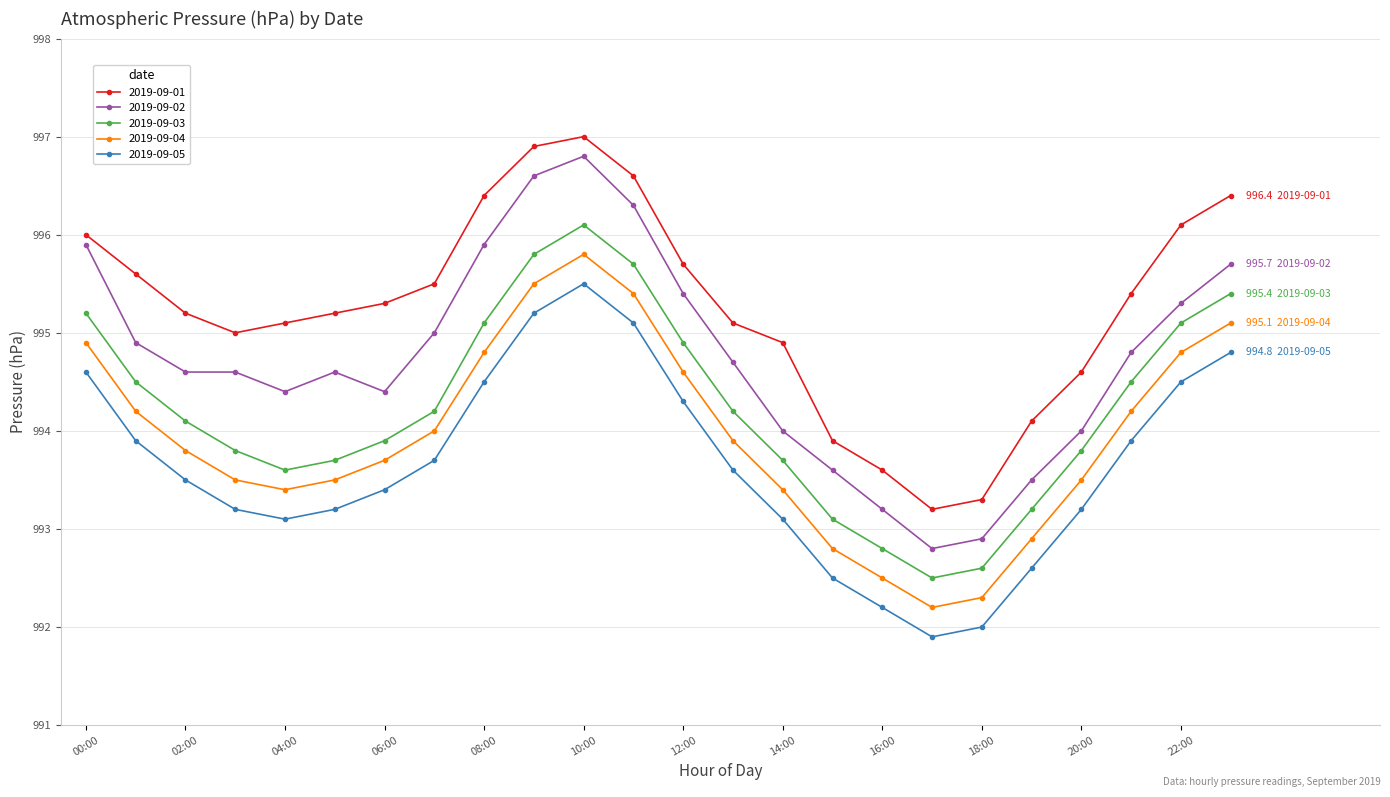

True or false: 2019-09-02 and 2019-09-04 intersect in this chart.

False